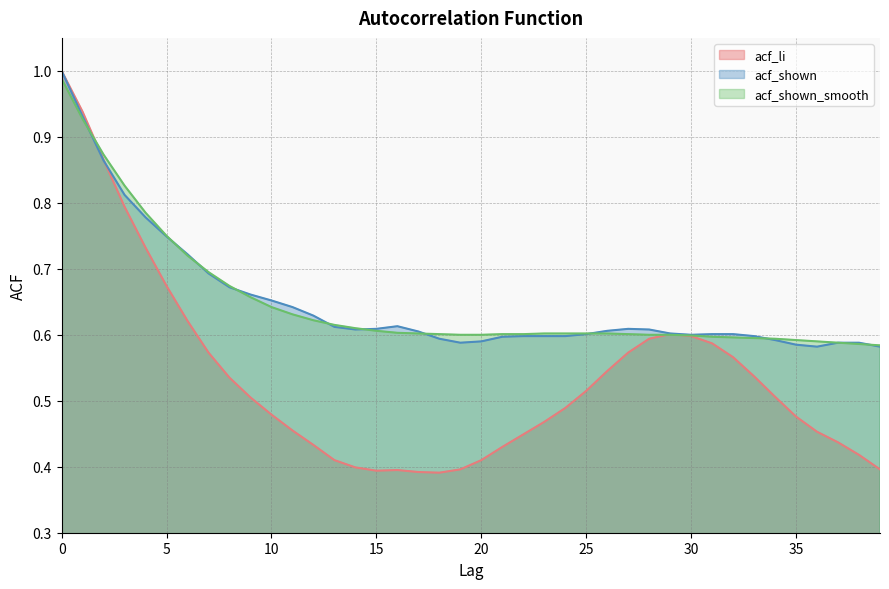

Is it true that acf_li equals 0.4 at 14?

True